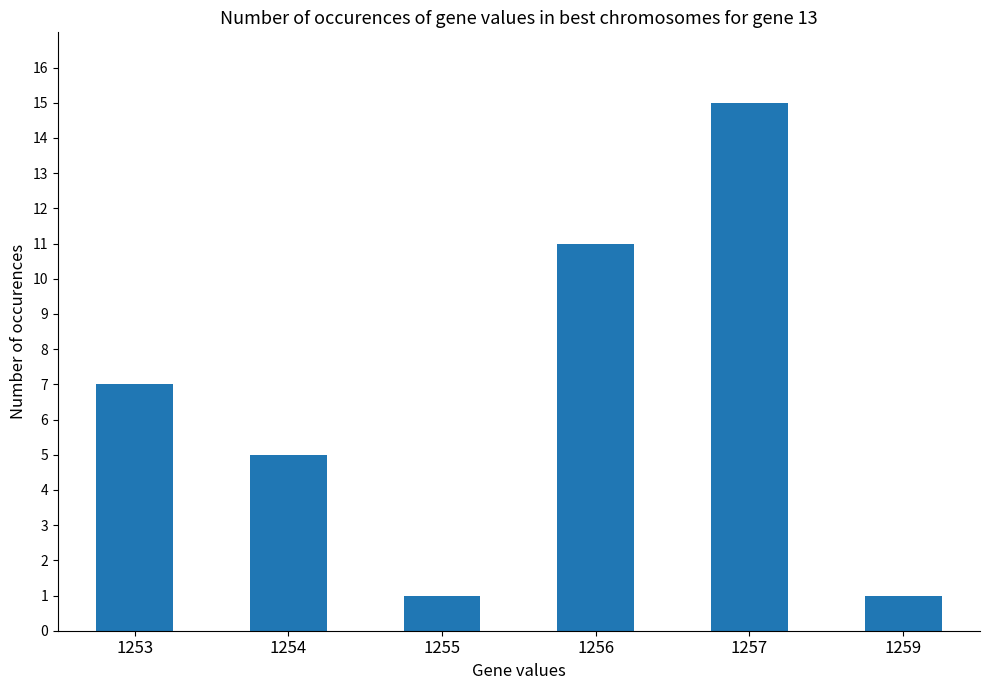

What is the change in value from 1254 to 1259?

-4